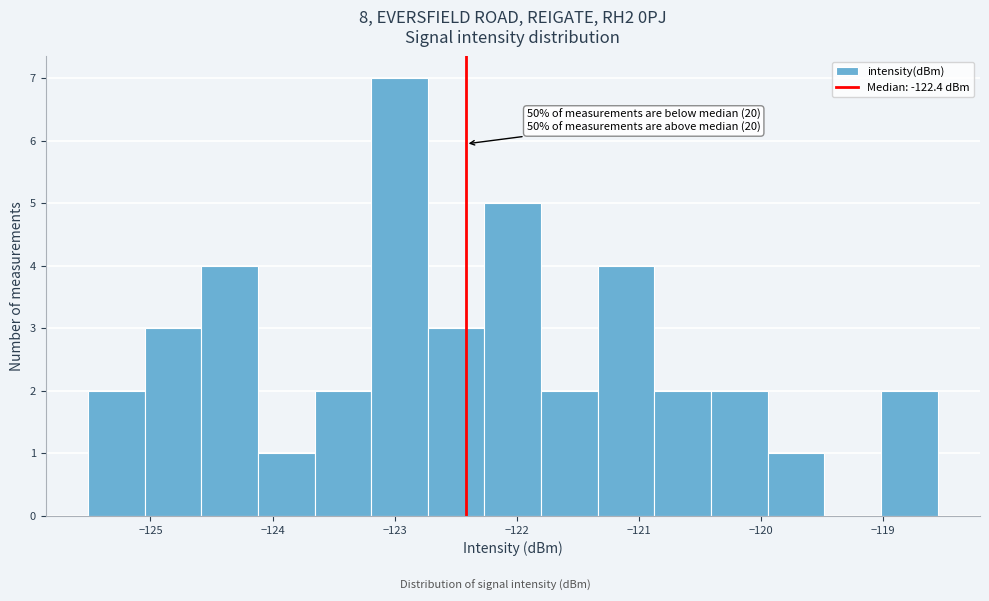

Which range on the x-axis has the tallest bar?

-123.2 to -122.7